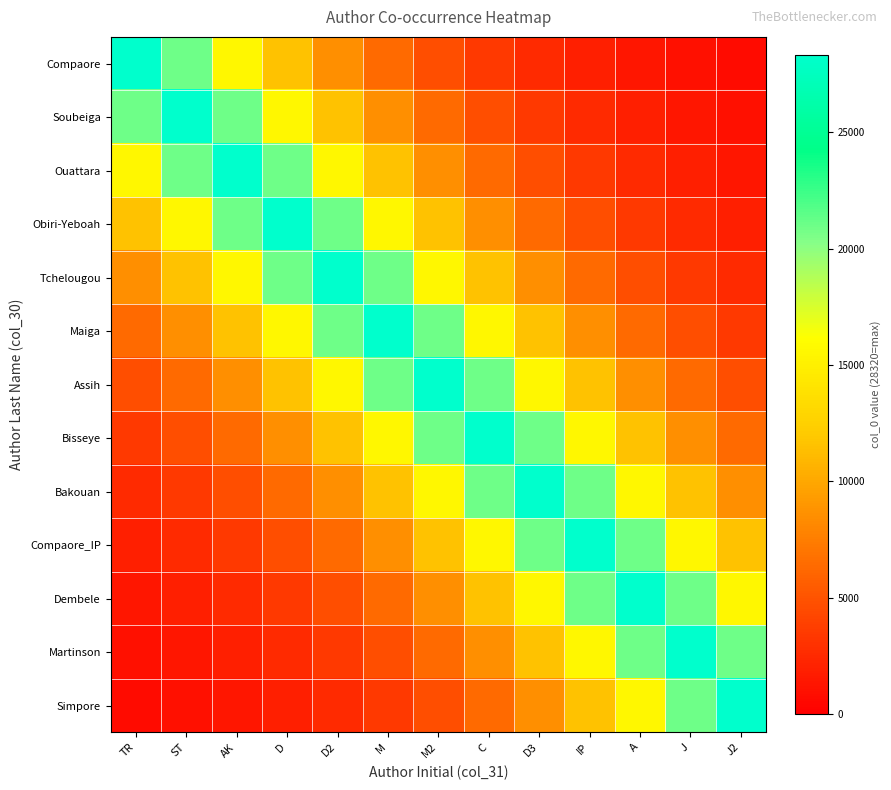

How many series are shown in this chart?

13